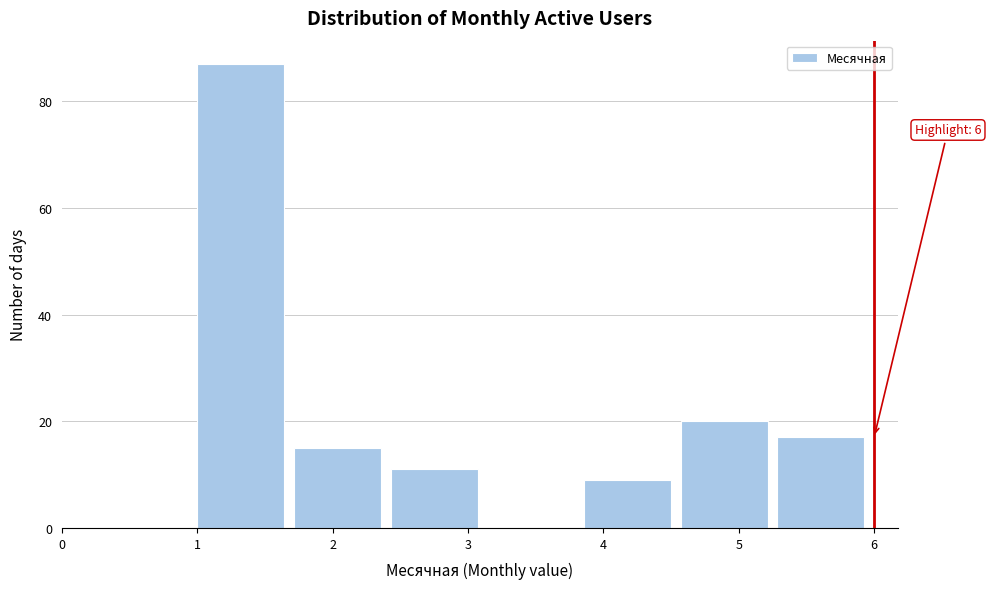

Over which range of the x-axis is the bar tallest?

1.0 to 1.7